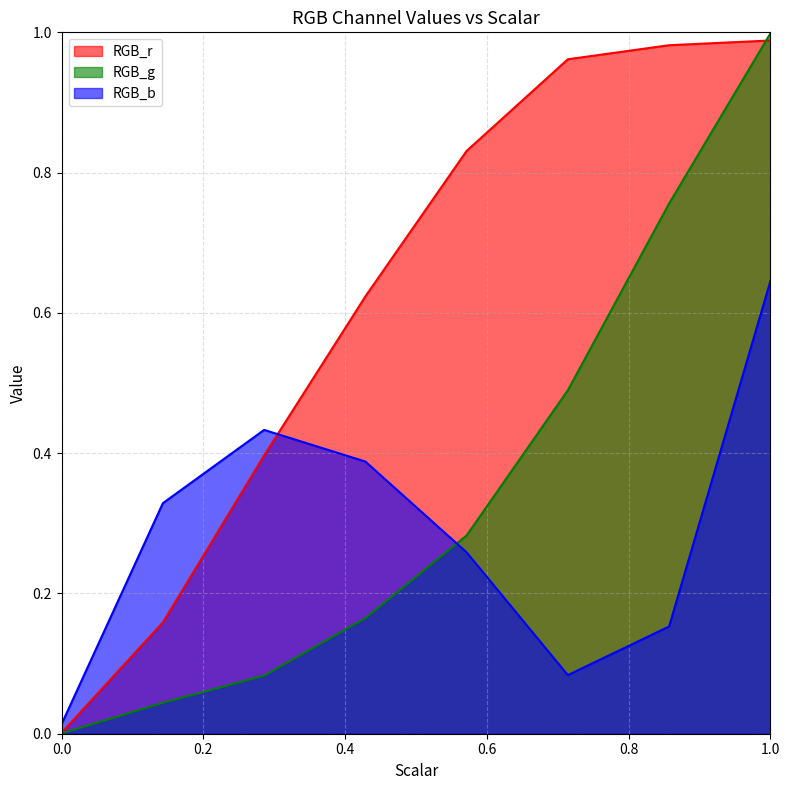

How many lines are shown in the chart?

3